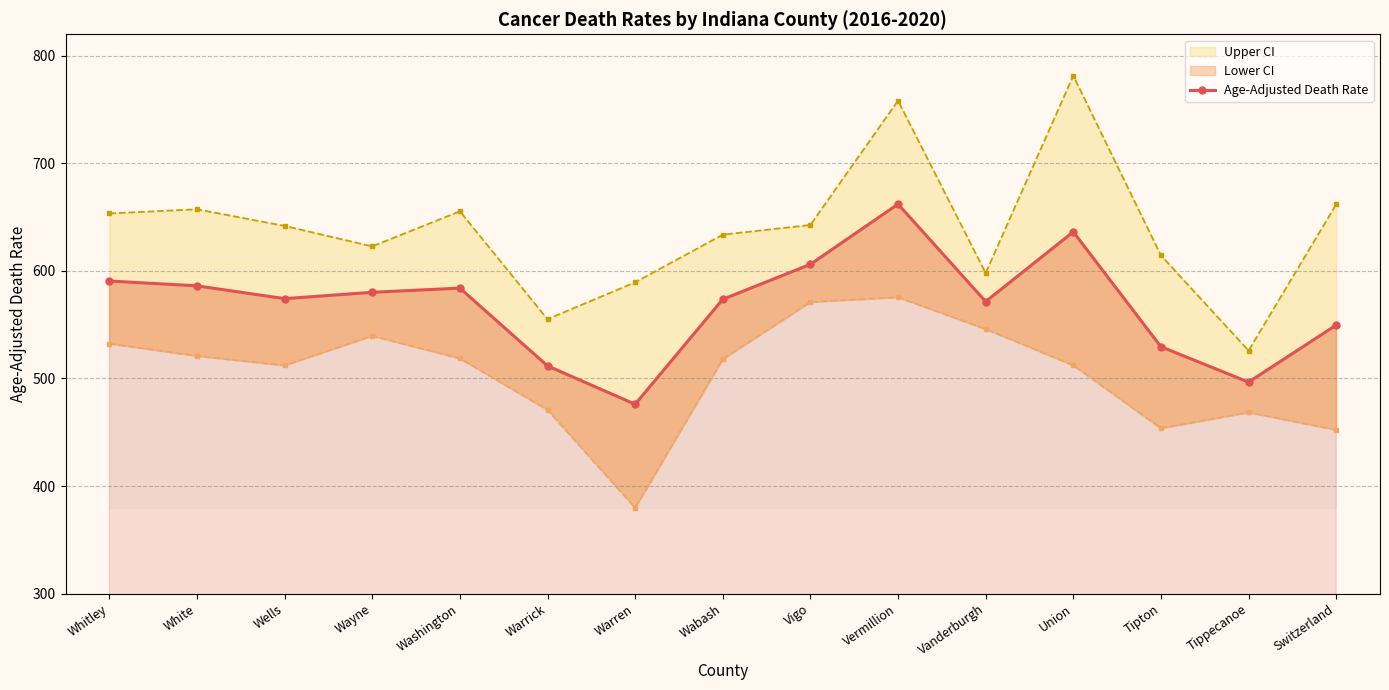

What is the difference between the second highest and second lowest values?

139.7